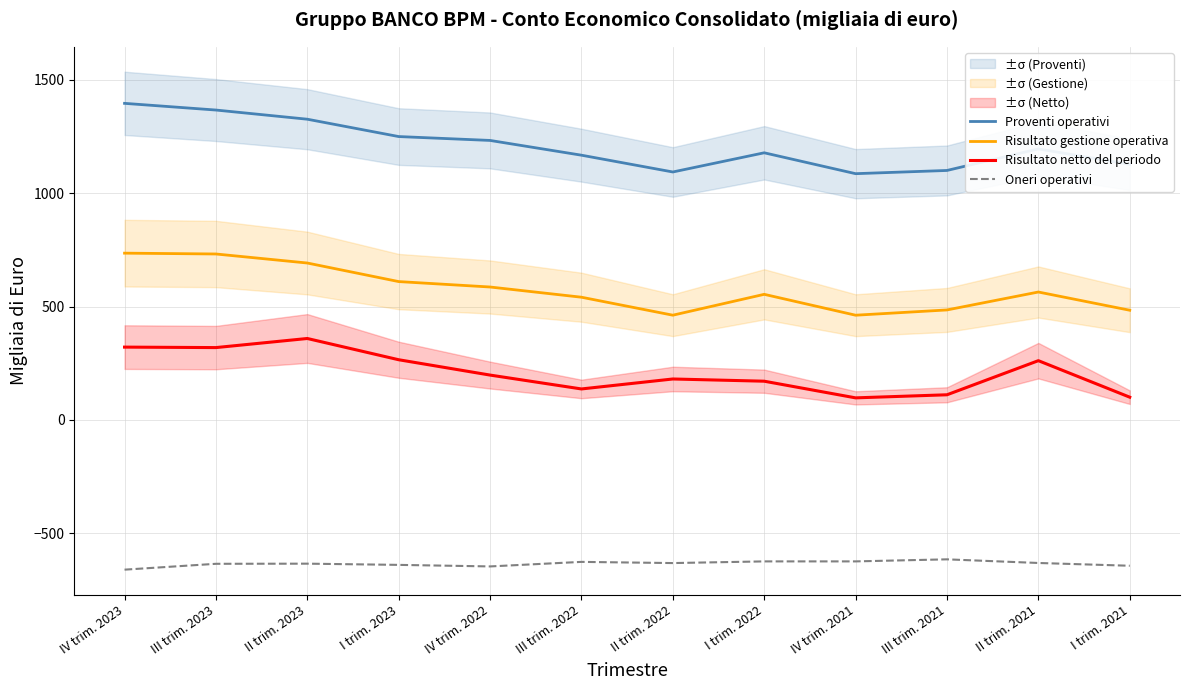

What is the difference between the Risultato netto del periodo values at II trim. 2021 and II trim. 2023?

97.9